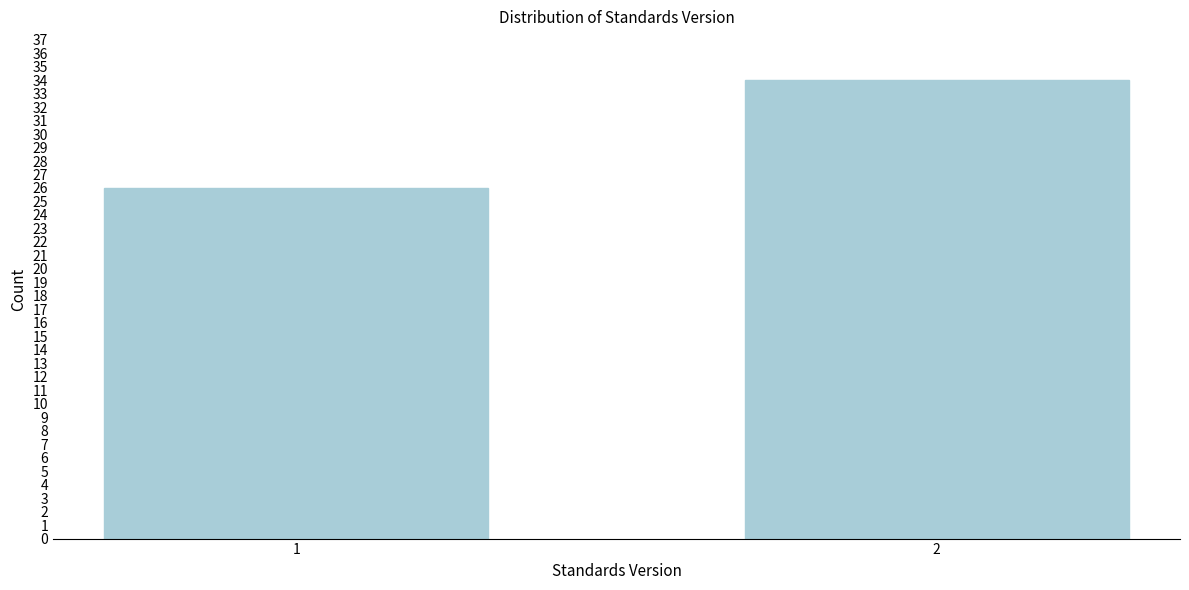

Reading left to right, transcribe all the data shown in this chart.

1=26	2=34